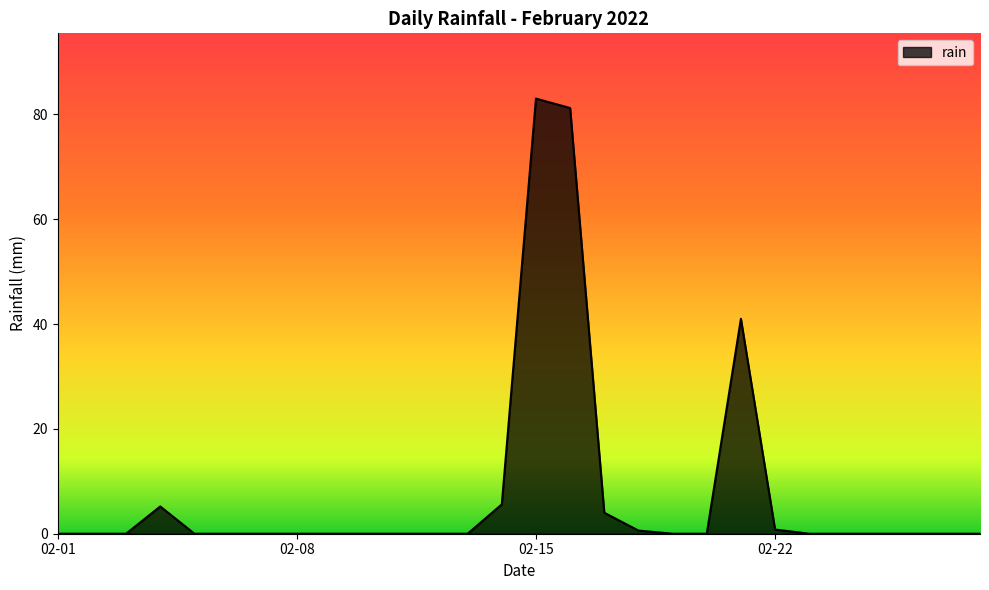

What is the difference between the maximum and minimum values?

83.0